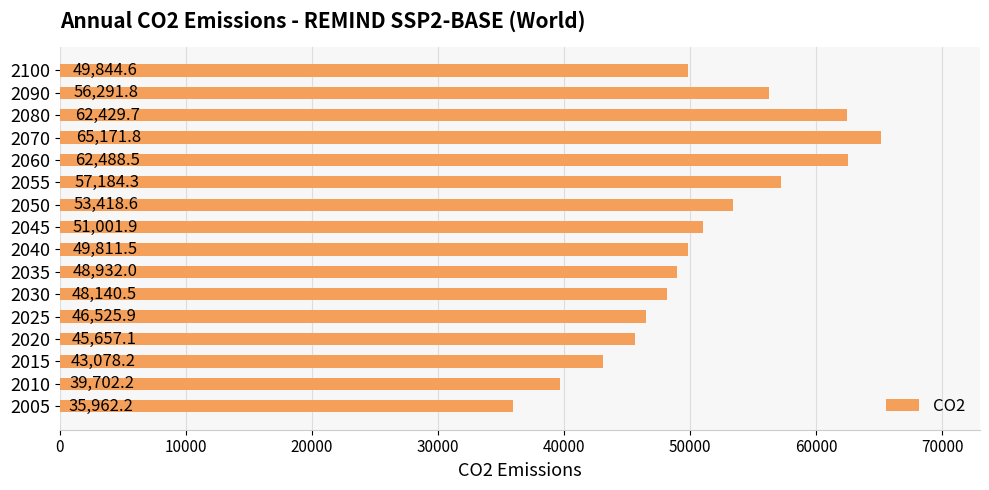

What is the average value?

50977.6